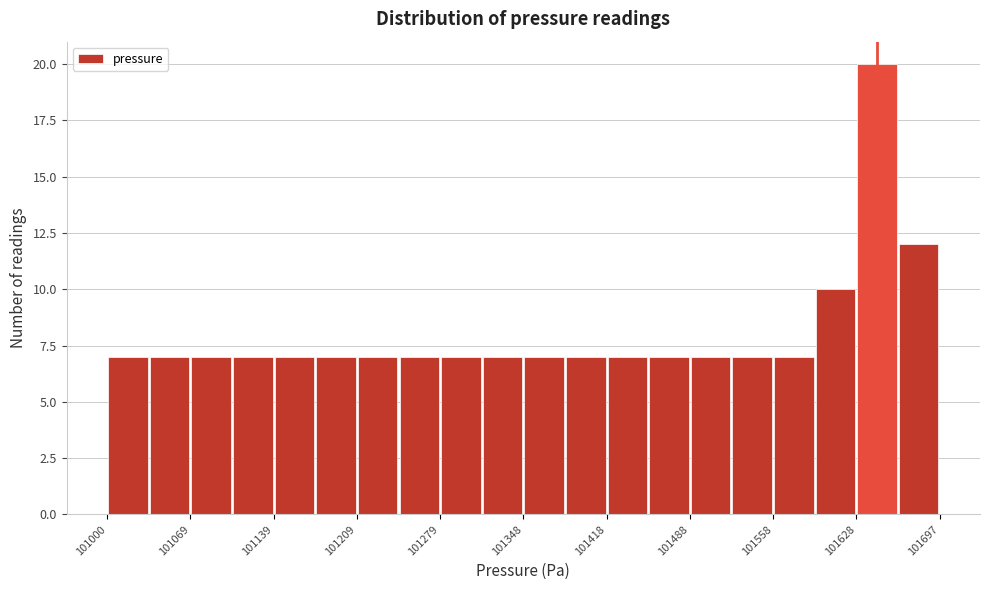

Around what value on the x-axis is the tallest bar? Give the approximate position of its centre, as read against the axis.

101650